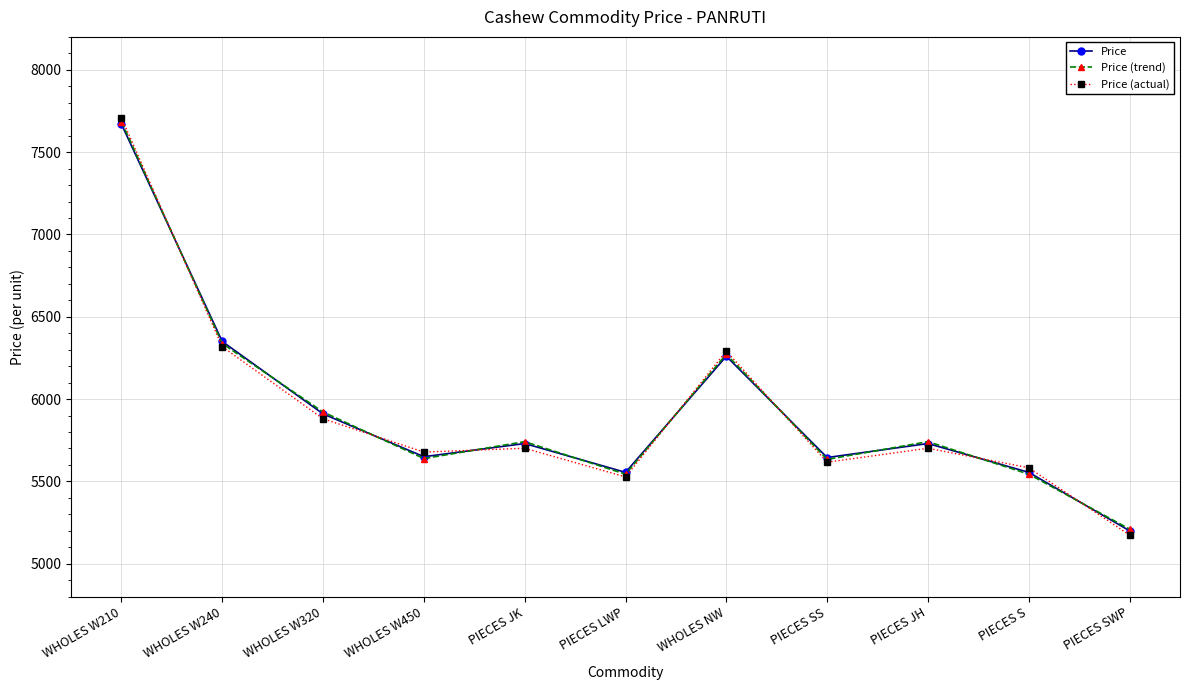

At how many categories does at least one series exceed 6207?

3